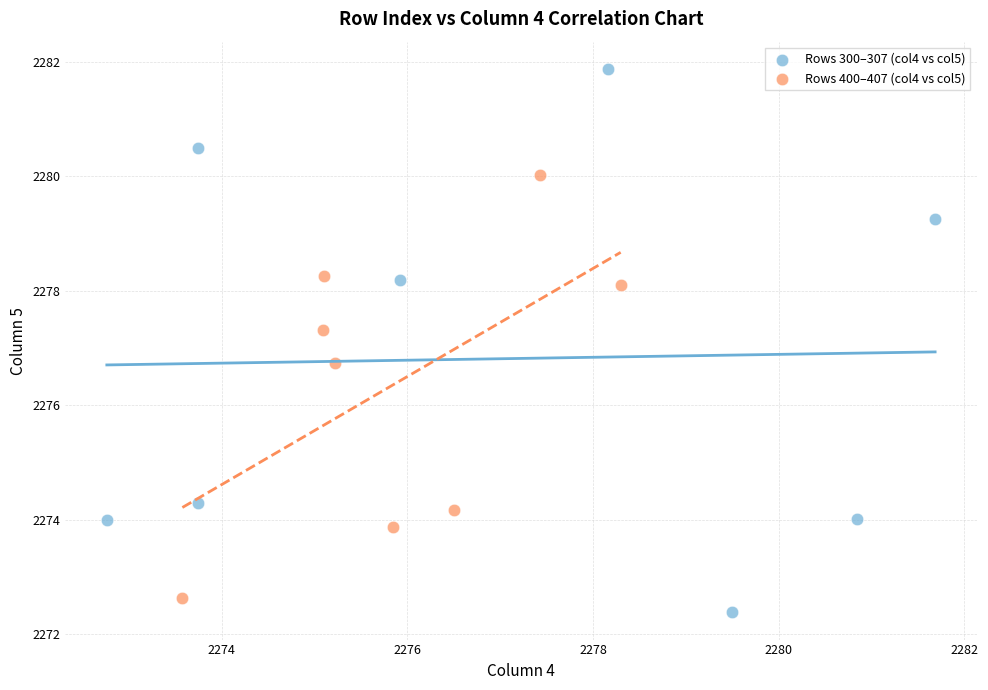

What are all the series names shown in the legend?

Rows 300–307 (col4 vs col5), Rows 400–407 (col4 vs col5)